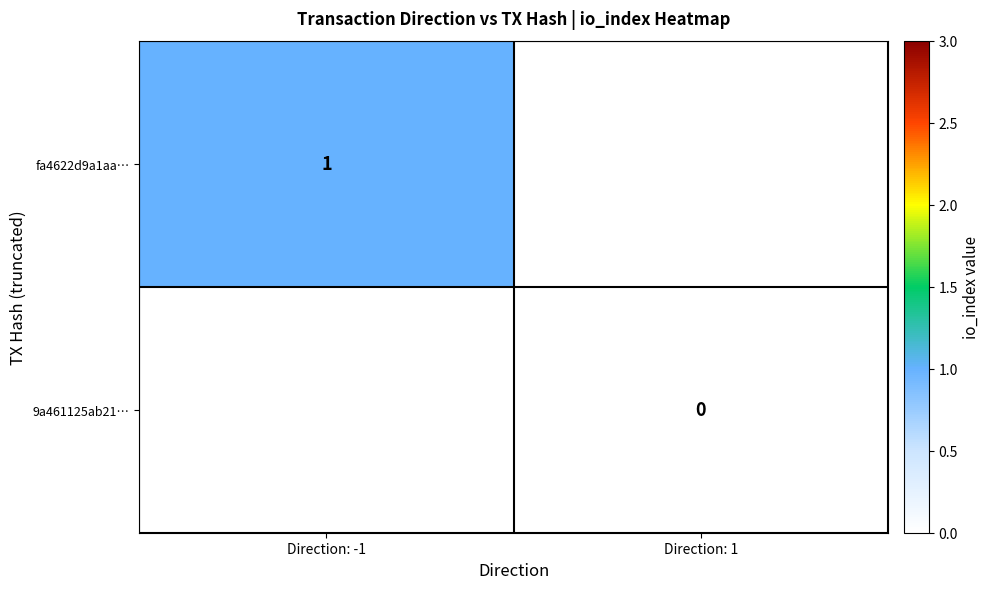

Is the value of 9a461125ab21… at Direction: 1 greater than the value of fa4622d9a1aa… at Direction: -1?

No